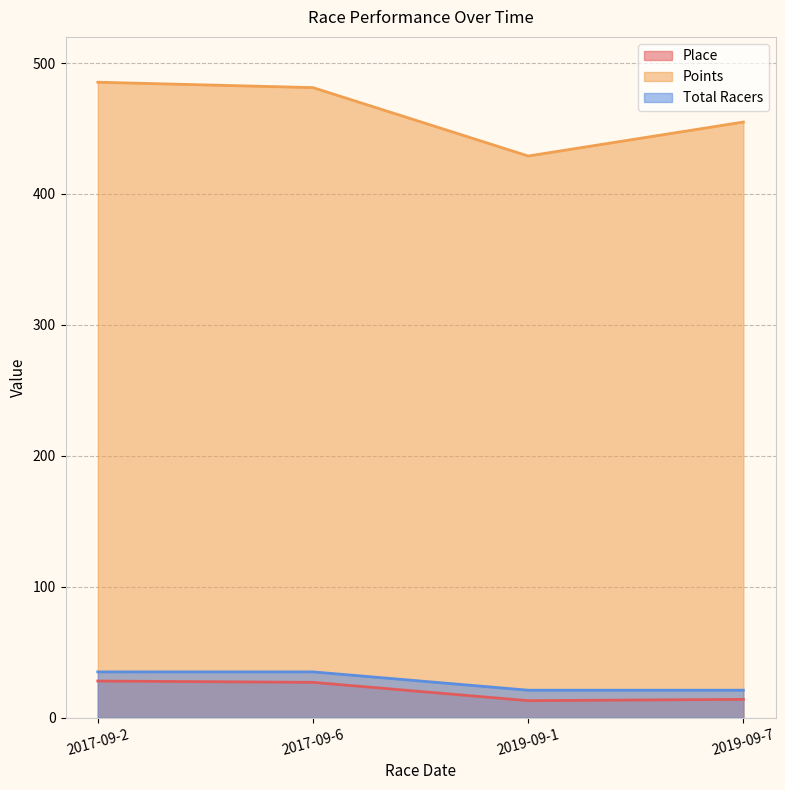

Which series has the widest spread of values?

Points